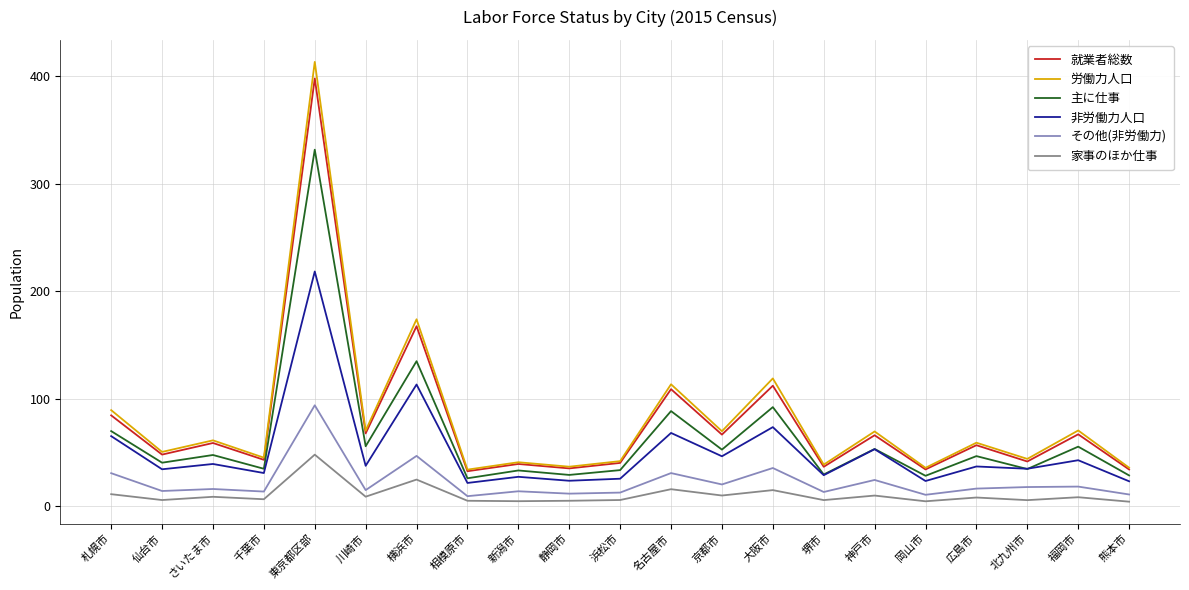

Which series changed the most between 神戸市 and 岡山市?

労働力人口